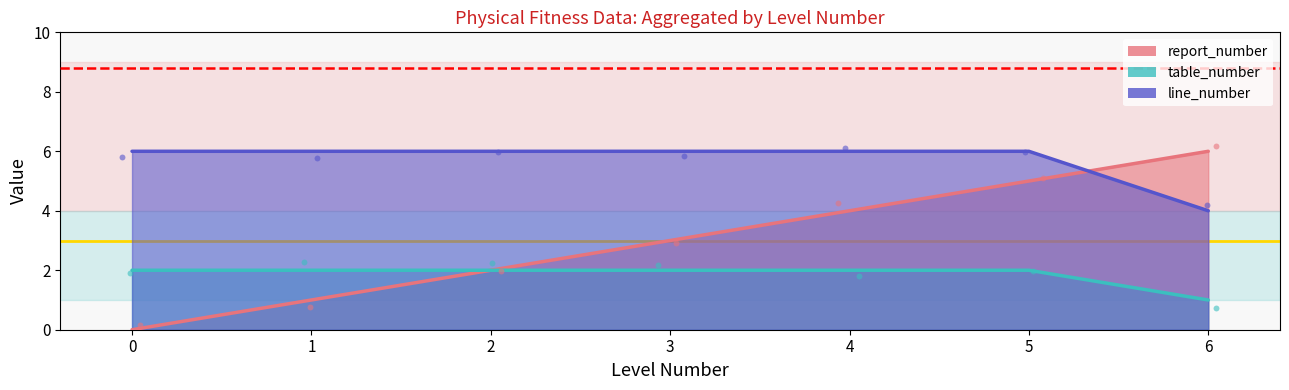

Which series has the largest Y range (max minus min)?

report_number